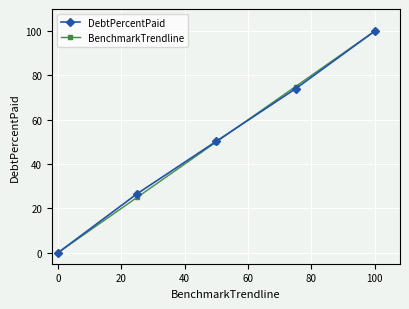

True or false: BenchmarkTrendline has more than 2 interior local peaks.

False